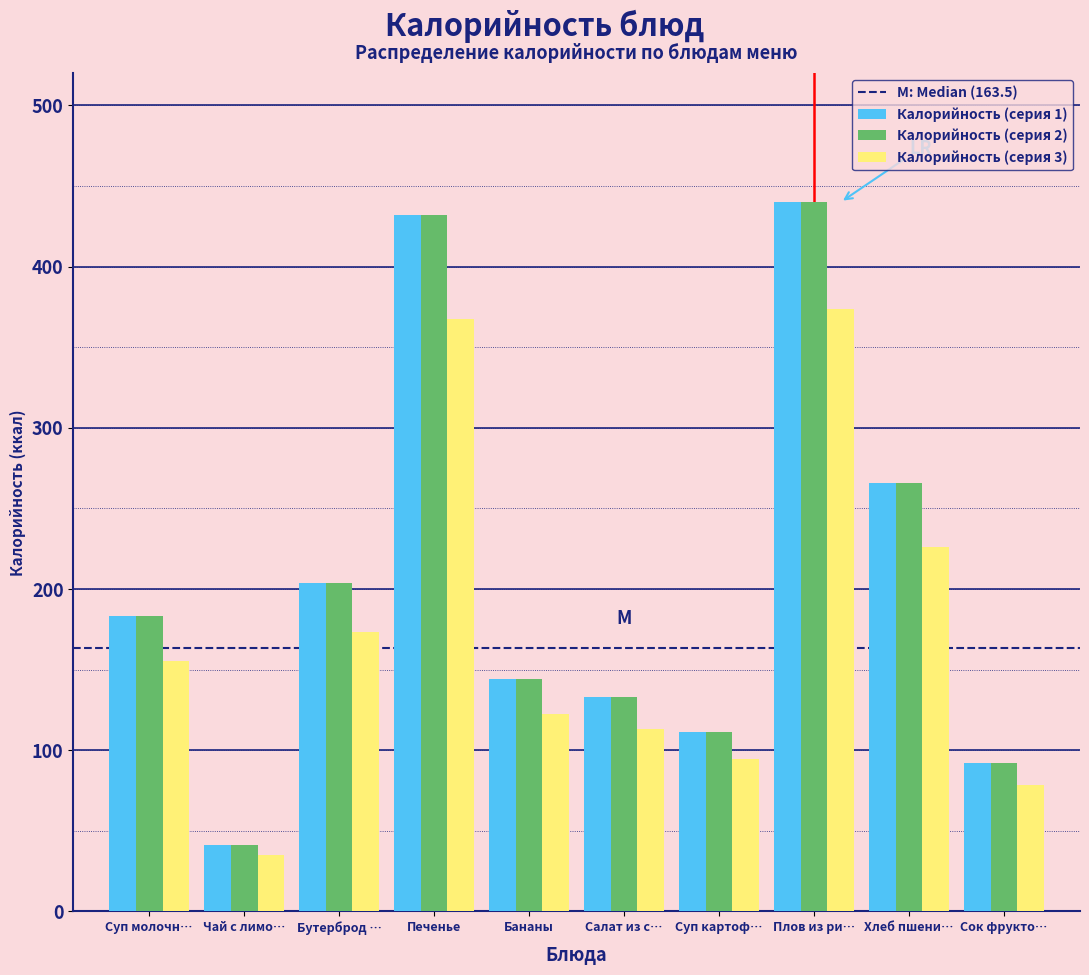

What is the sum of the Калорийность (серия 2) values at Суп молочн… and Чай с лимо…?

224.0